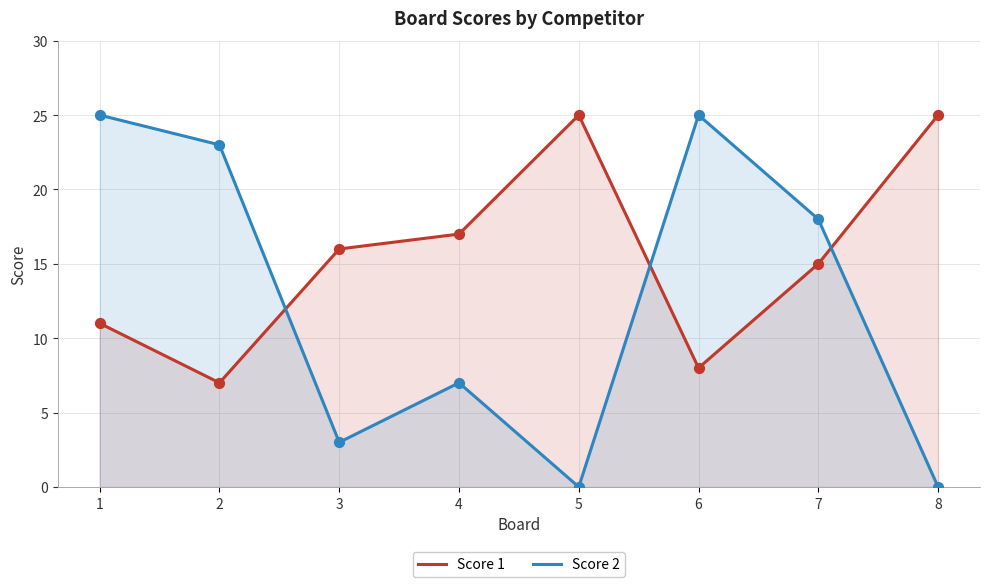

Which series has the largest total across all categories?

Score 1